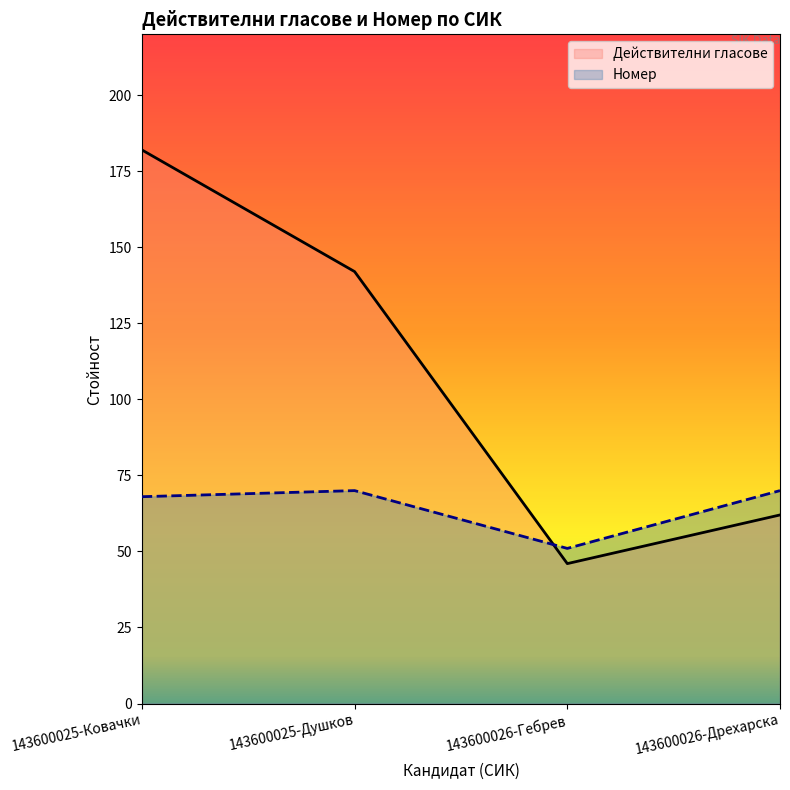

Rank the series by their maximum value, from highest to lowest.

Действителни гласове, Номер